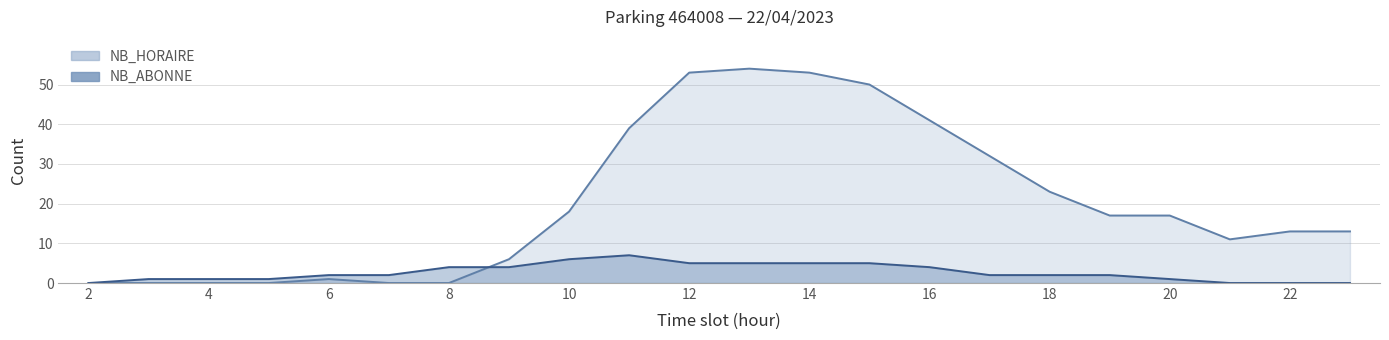

Count the NB_ABONNE values in the range 1 to 5.

16